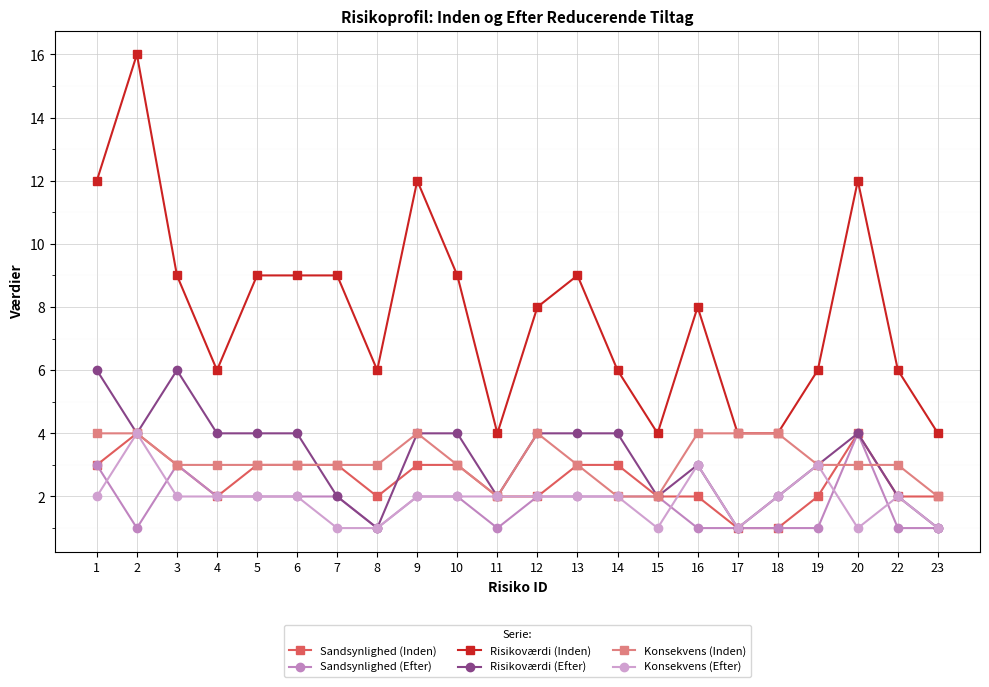

What is the total value across all series at 12?

22